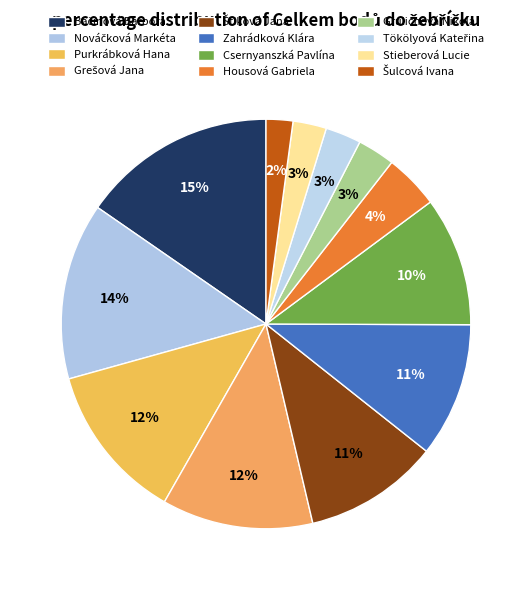

To the nearest percent, what percentage of the pie is Štiková Jana?

11%